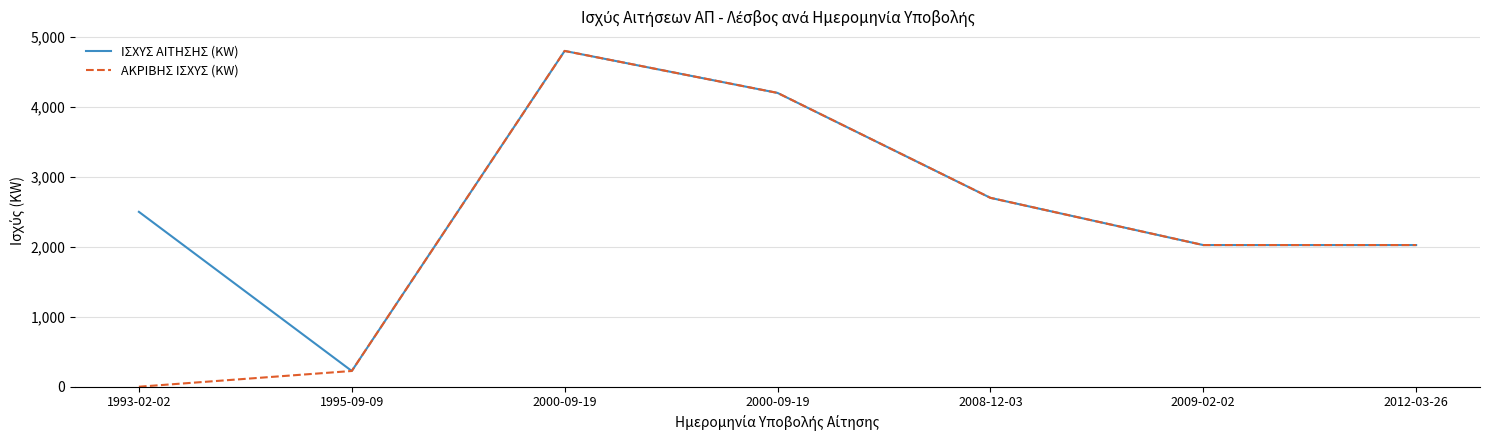

What is the value of the ΑΚΡΙΒΗΣ ΙΣΧΥΣ (KW) point at the 5th from the left?

2700